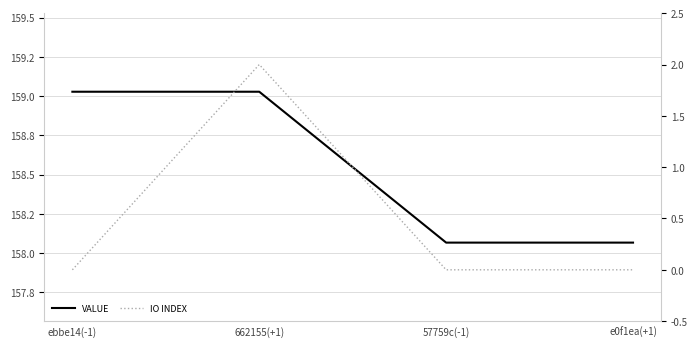

Which series has the widest spread of values?

IO INDEX